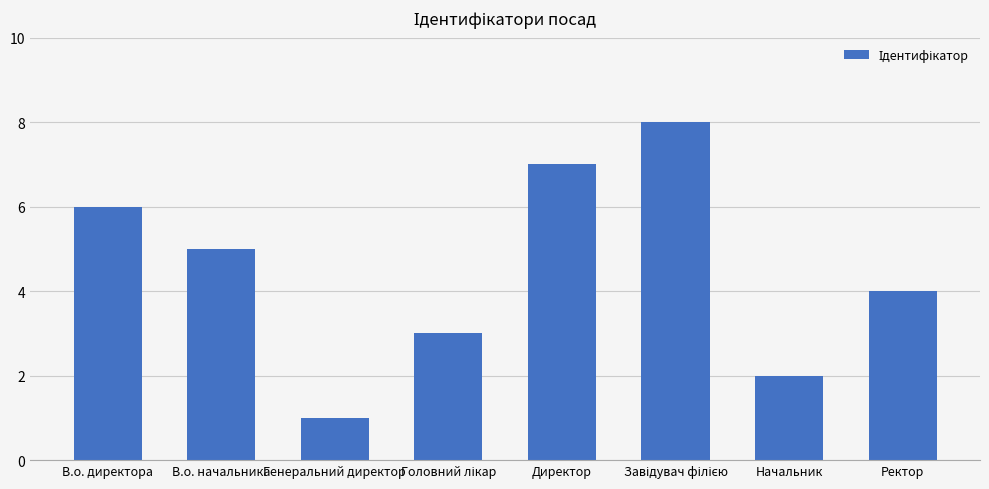

What is the difference between the second highest and minimum values?

6